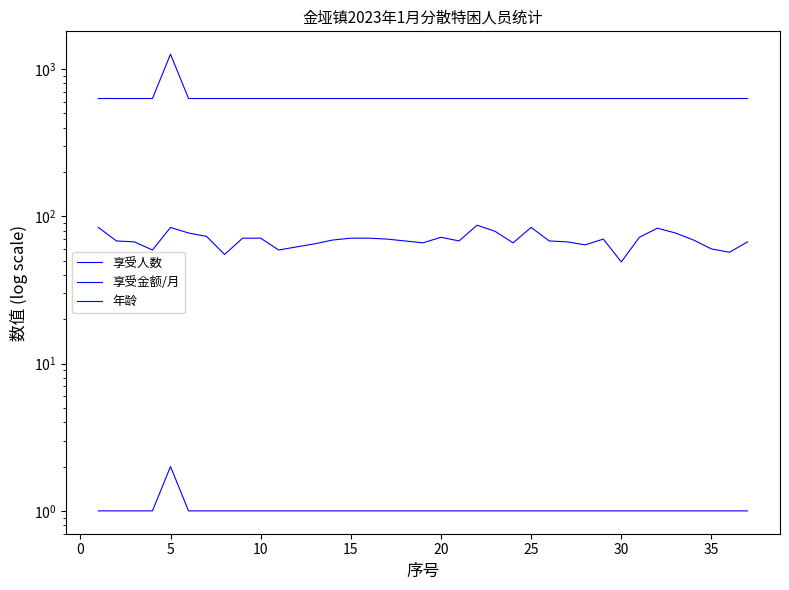

Which series has the widest spread of values?

享受金额/月